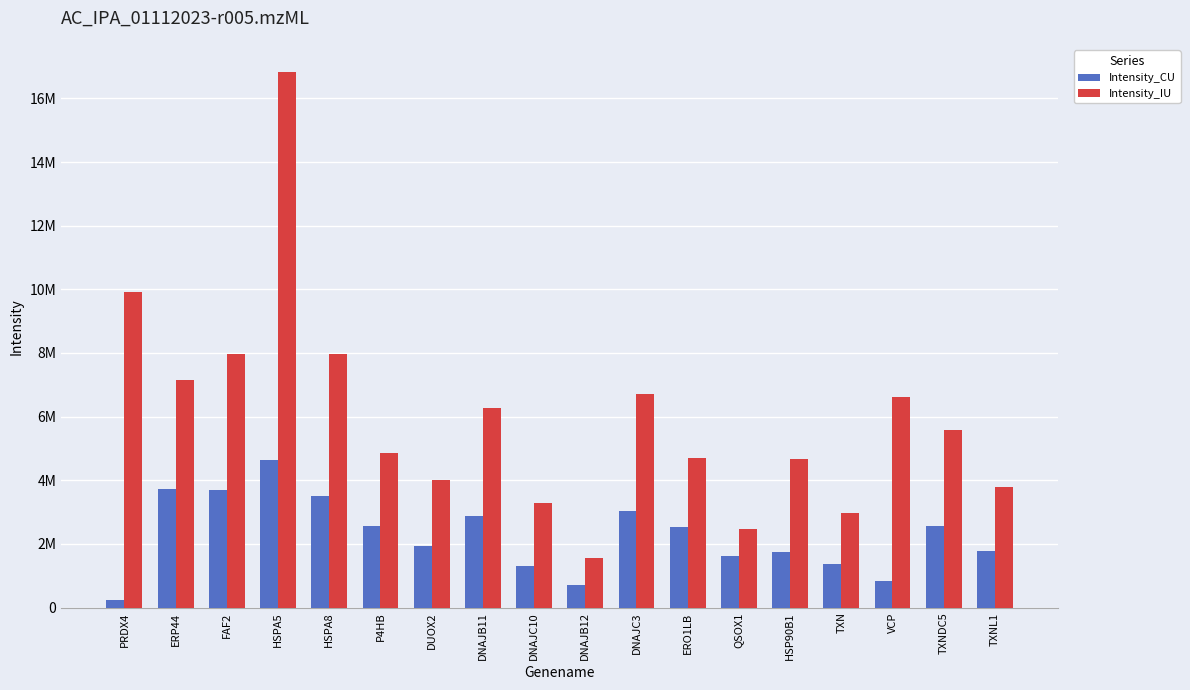

List the series in order of their peak value, lowest first.

Intensity_CU, Intensity_IU